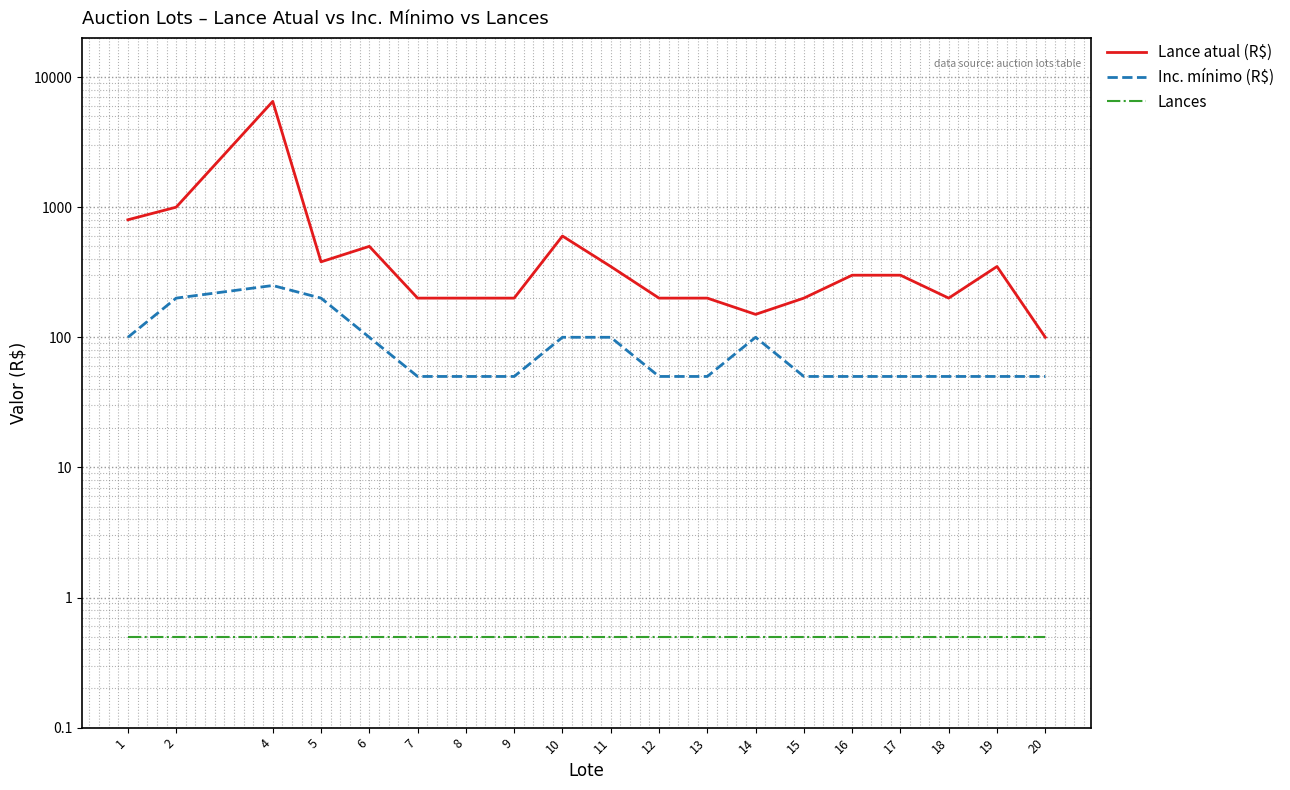

The value of Lances at 7 is 0.5. True or false?

True